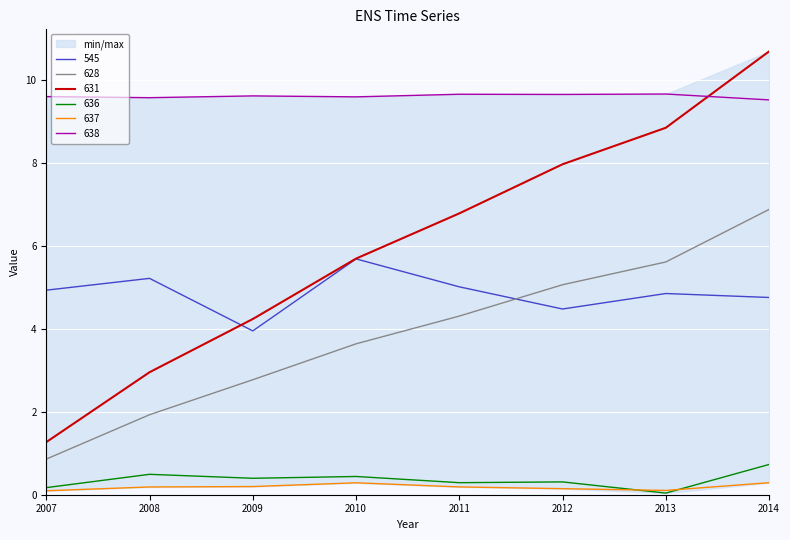

Between 2009 and 2011, which is larger?

2011